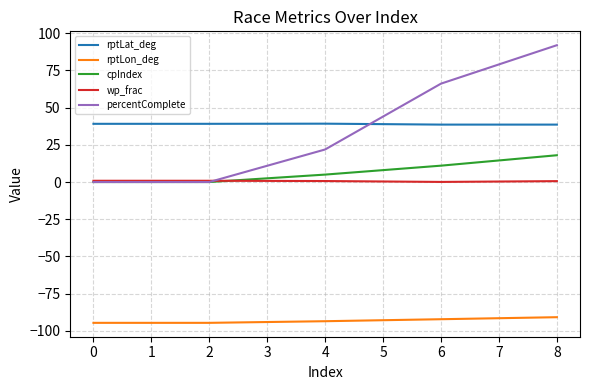

True or false: percentComplete has a value of 21.6 at 6.

False